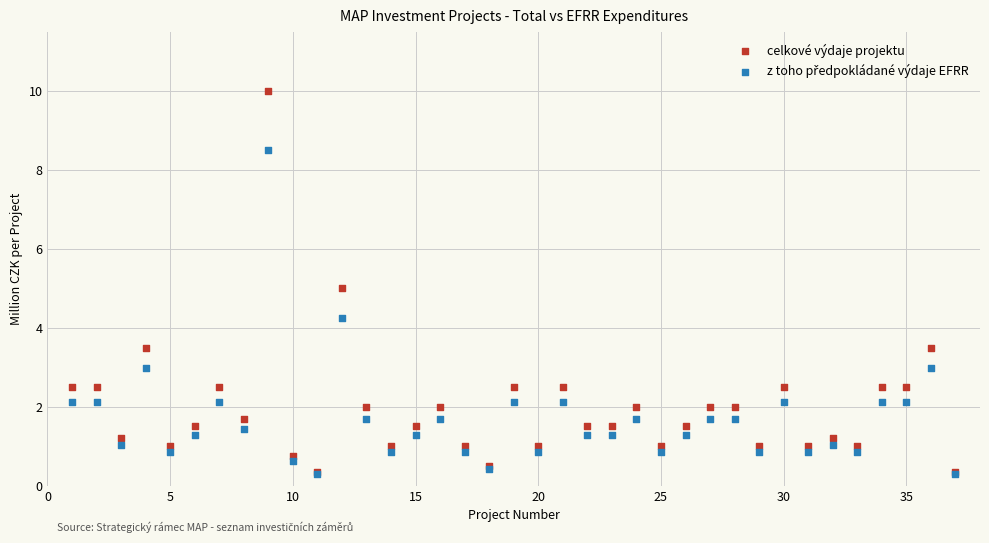

Which series reaches the maximum Y coordinate?

celkové výdaje projektu